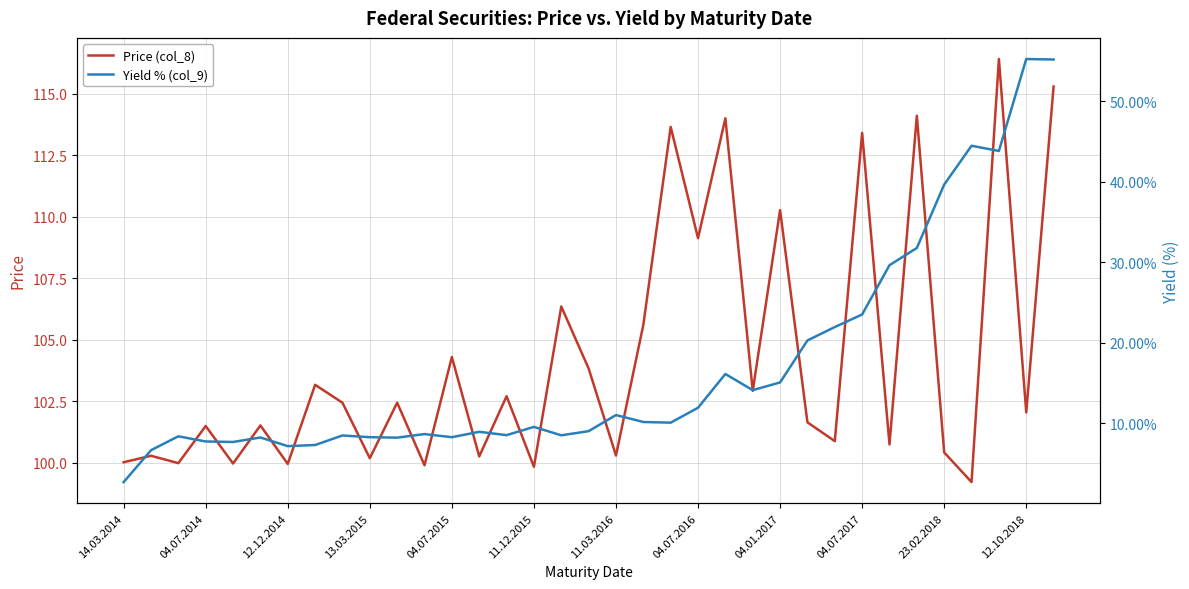

True or false: Price (col_8) has a value of 145.8 at 04.01.2017.

False